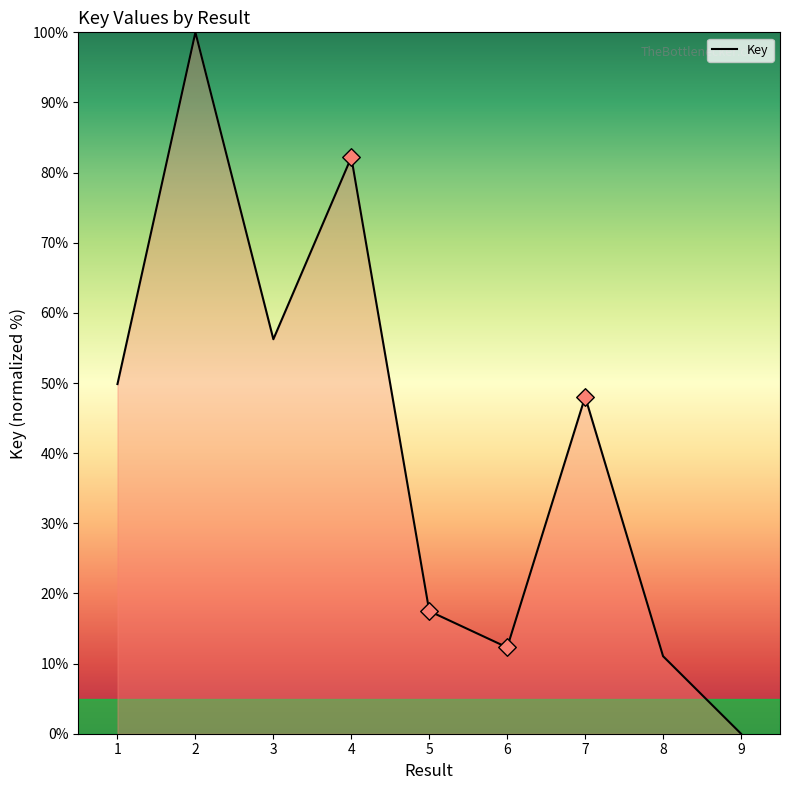

Approximately how many times larger is the value at 6 compared to 8?

1.1